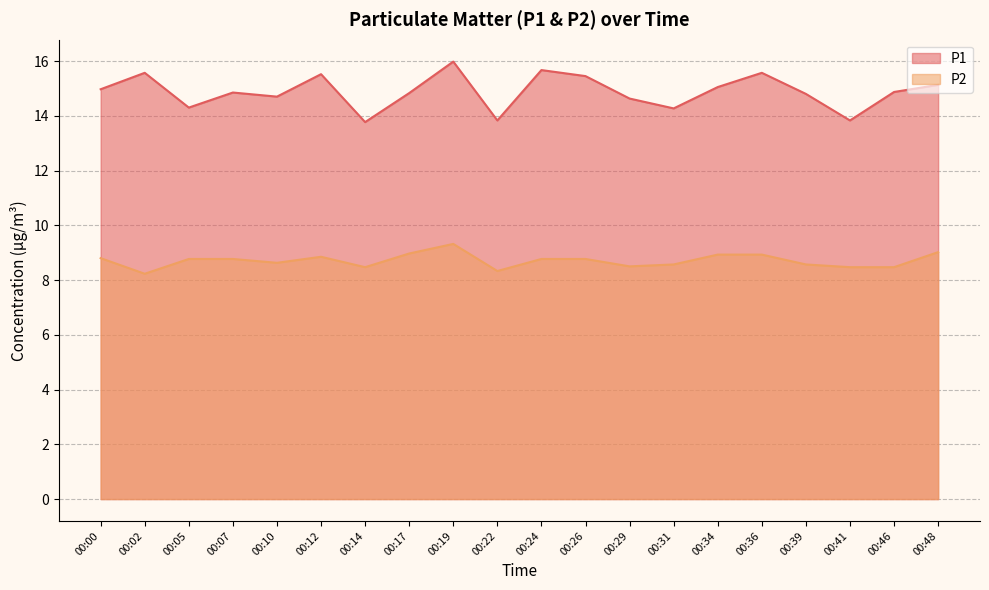

Between 00:02 and 00:14, which is larger?

00:02